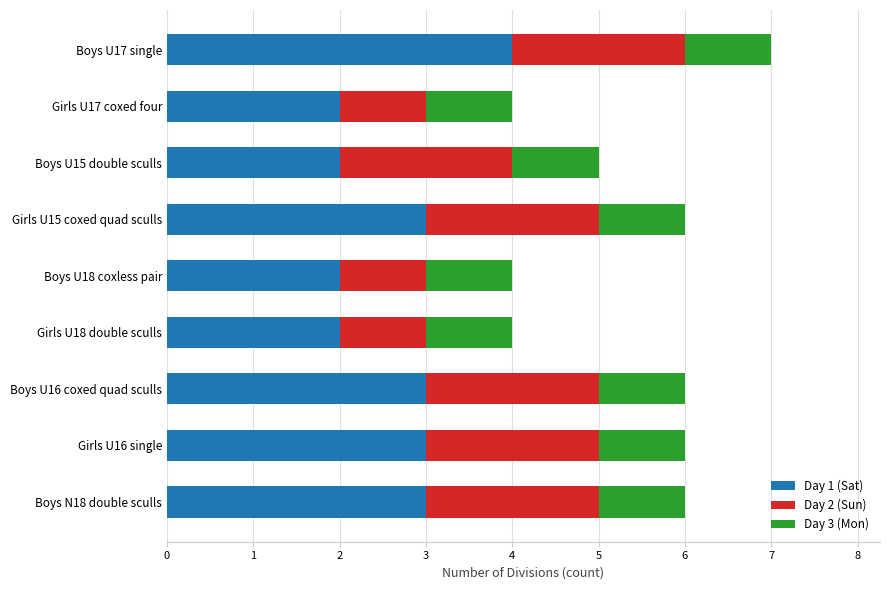

At which category is the sum across all series the highest?

Boys U17 single